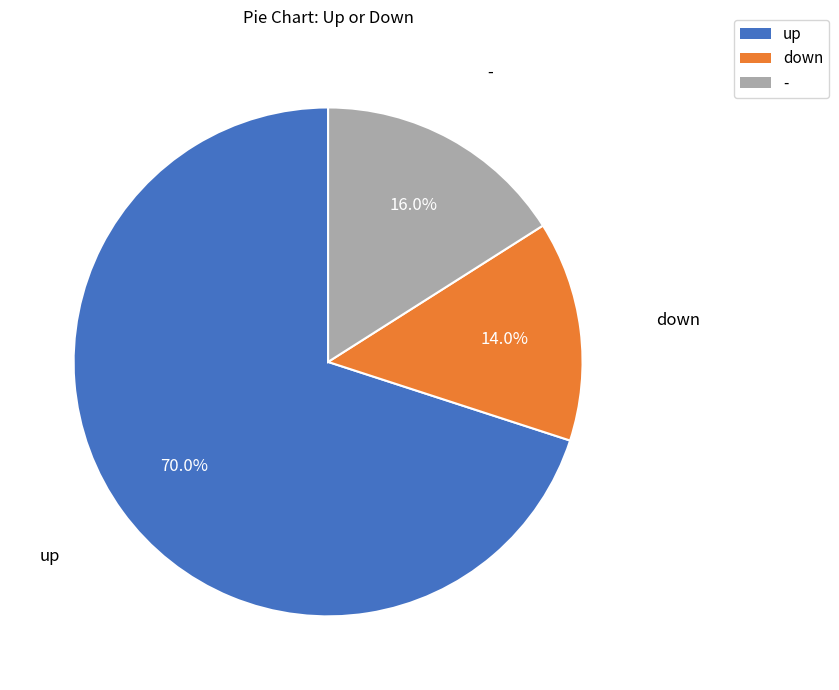

Is it true that down is 1% of the pie?

False